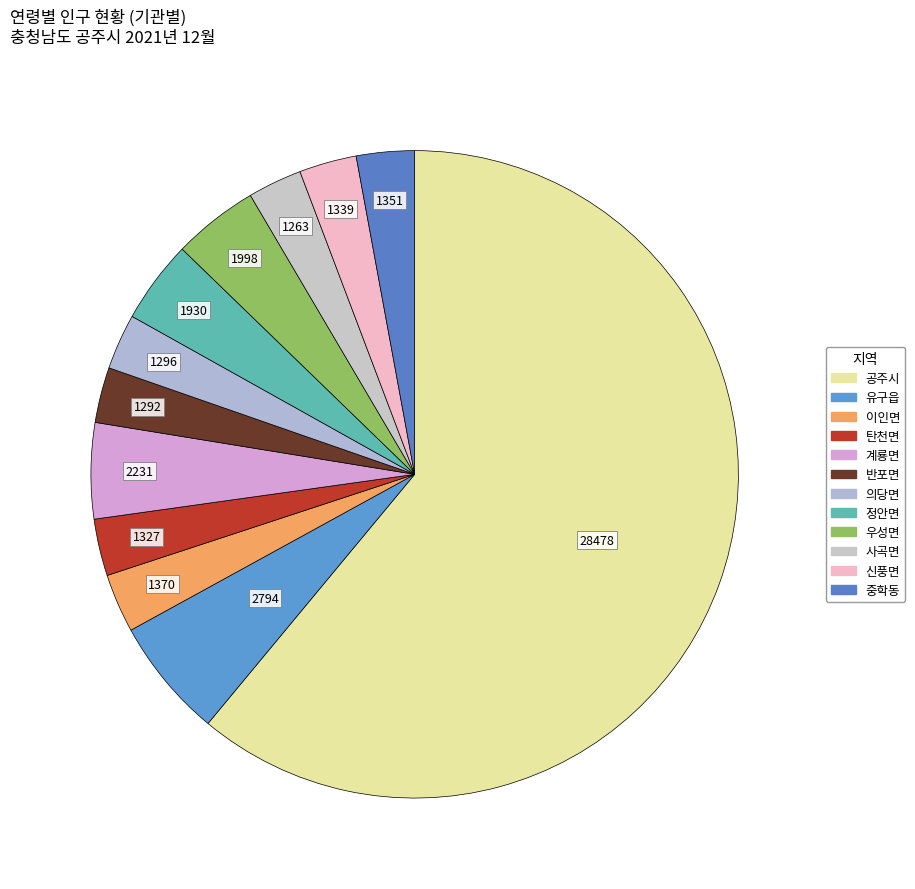

What percentage is NOT represented by 이인면?

97.1%